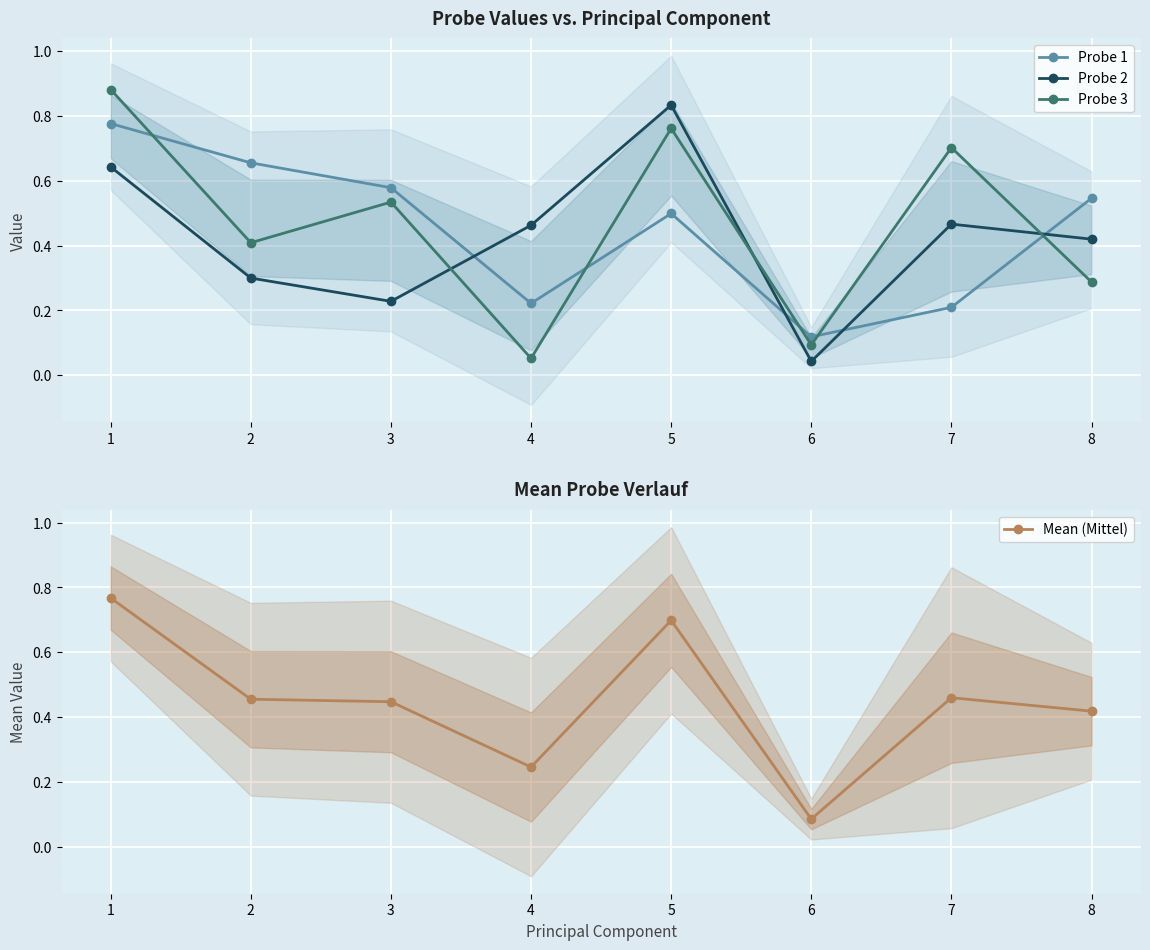

At which category does Mean (Mittel) reach its first local peak?

5